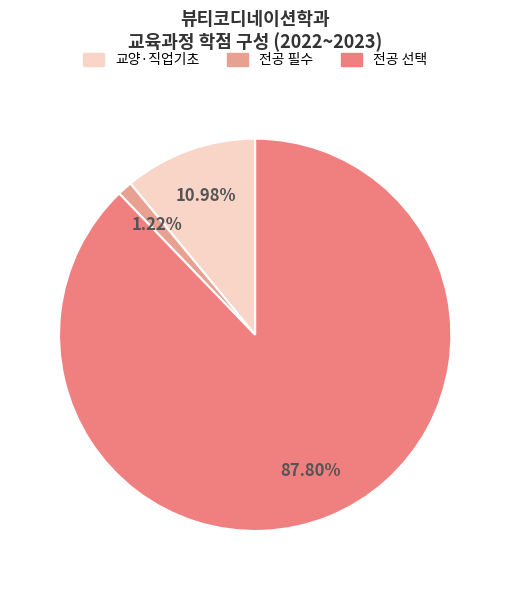

Does any single category account for the majority?

Yes